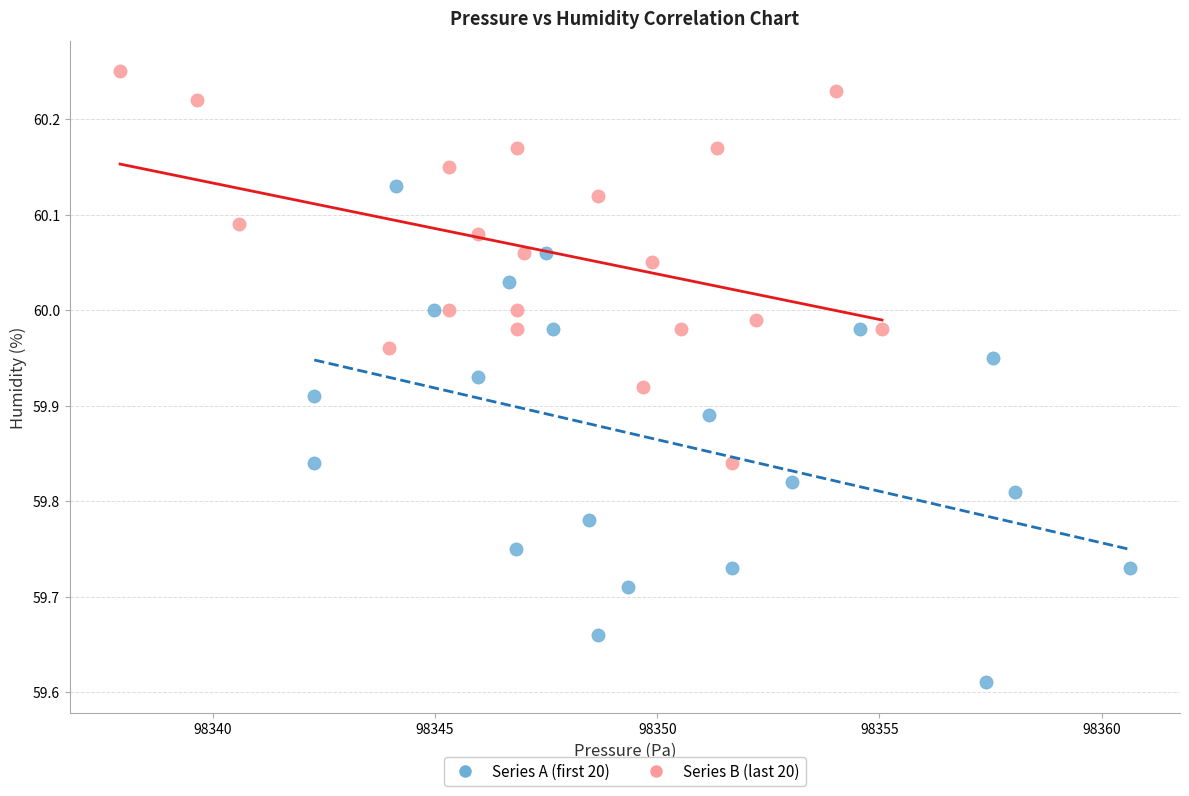

Which series has the widest spread of Y values?

Series A (first 20)